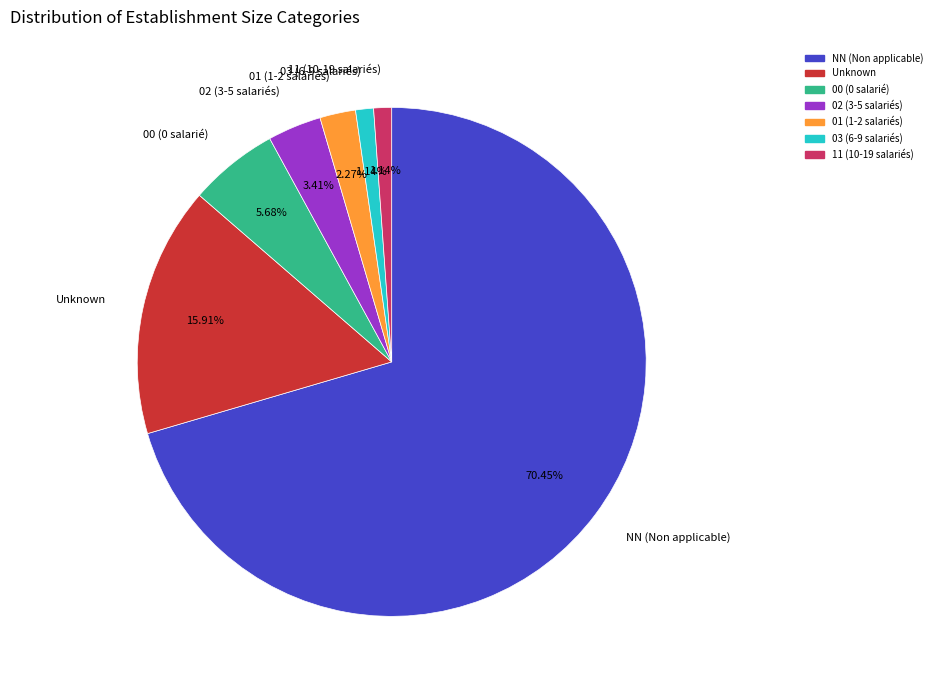

Approximately how many times larger is the value at 01 (1-2 salariés) compared to 00 (0 salarié)?

0.4